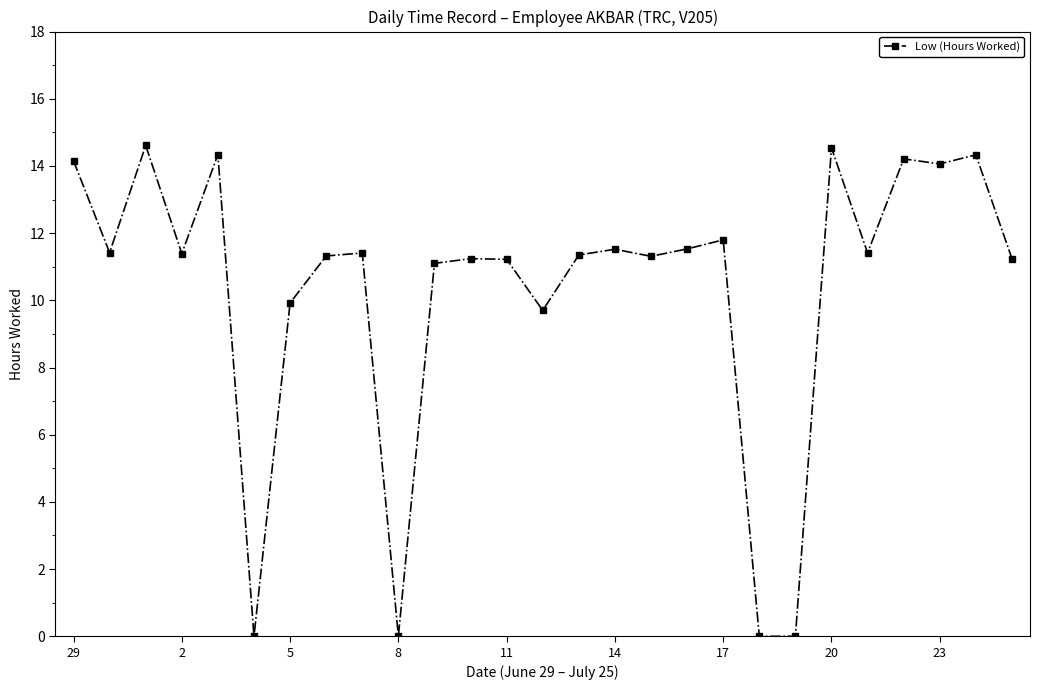

What is the maximum value shown in the chart?

14.6